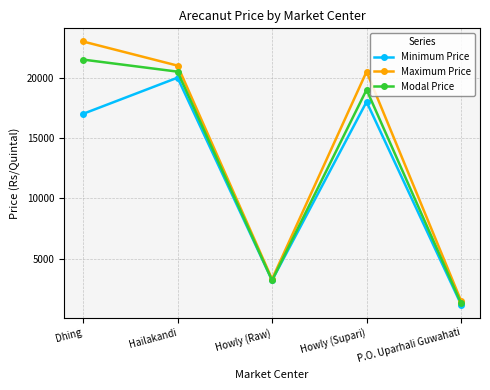

Reading right to left, list all the values displayed in this chart.

Minimum Price: P.O. Uparhali Guwahati=1200	Howly (Supari)=18000	Howly (Raw)=3200	Hailakandi=20000	Dhing=17000
Maximum Price: P.O. Uparhali Guwahati=1500	Howly (Supari)=20500	Howly (Raw)=3300	Hailakandi=21000	Dhing=23000
Modal Price: P.O. Uparhali Guwahati=1300	Howly (Supari)=19000	Howly (Raw)=3200	Hailakandi=20500	Dhing=21500